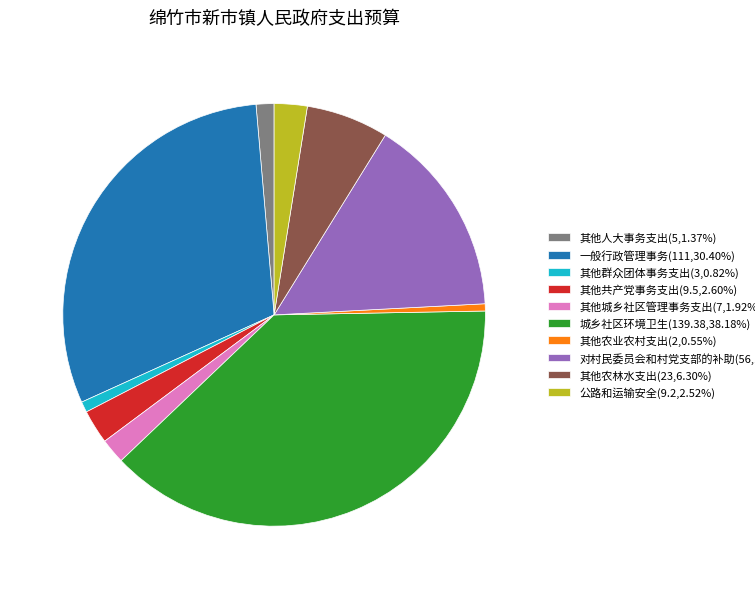

Combined, do 其他农业农村支出(2,0.55%) and 城乡社区环境卫生(139.38,38.18%) account for over 50%?

No